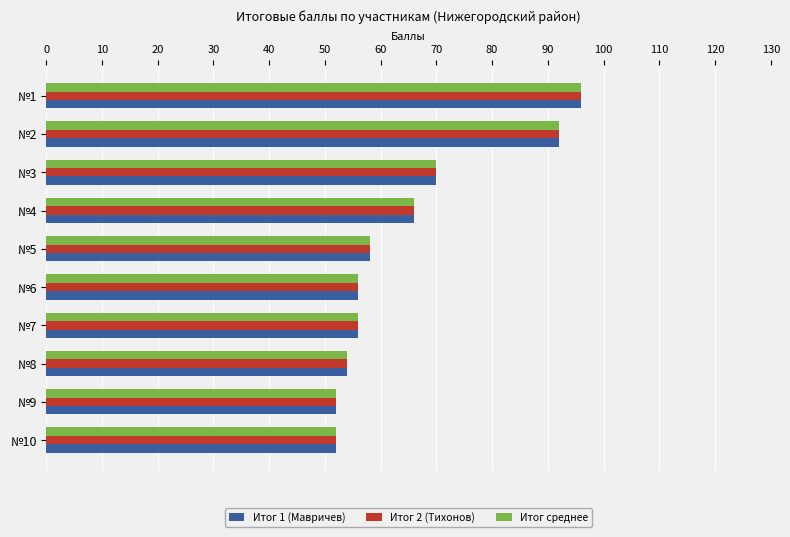

Is the value of Итог среднее at №3 greater than the value of Итог 2 (Тихонов) at №2?

No